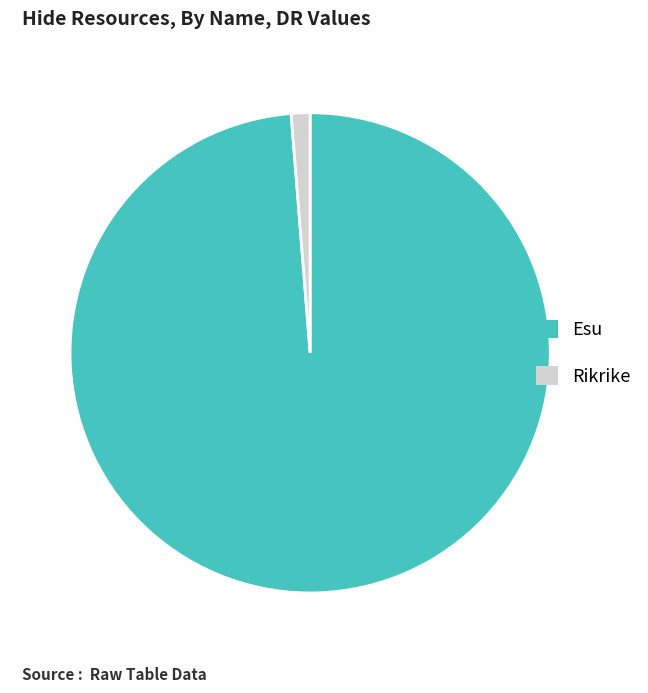

How many segments does this pie chart have?

2